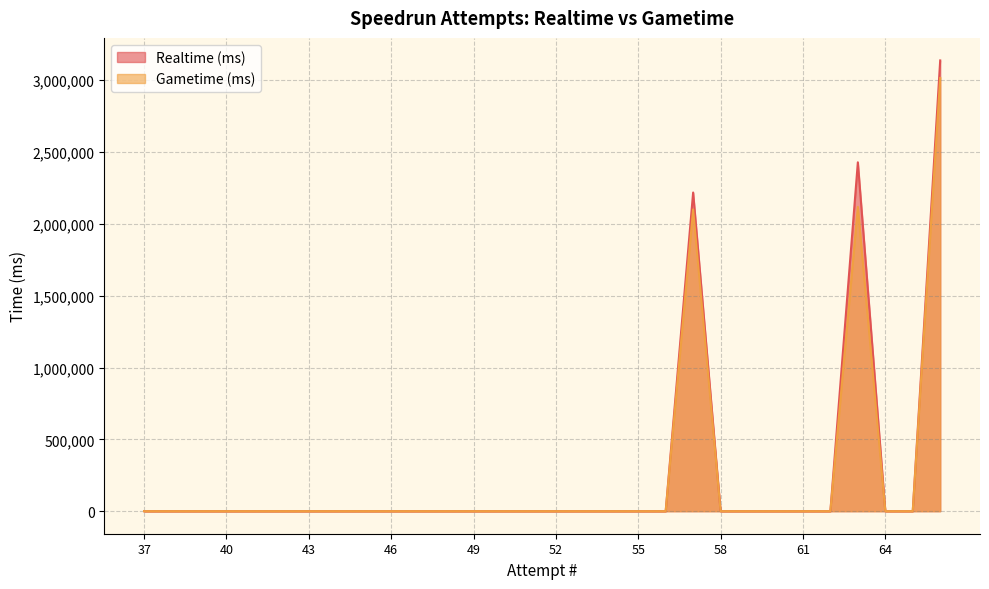

At how many categories does at least one series exceed 2788666?

1